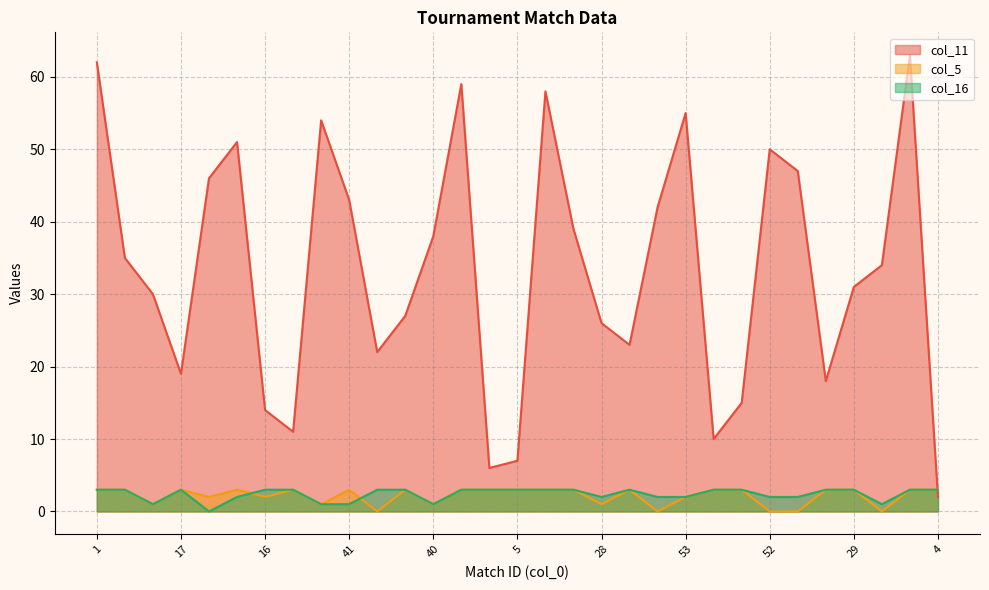

Where is the first local minimum for col_16?

32